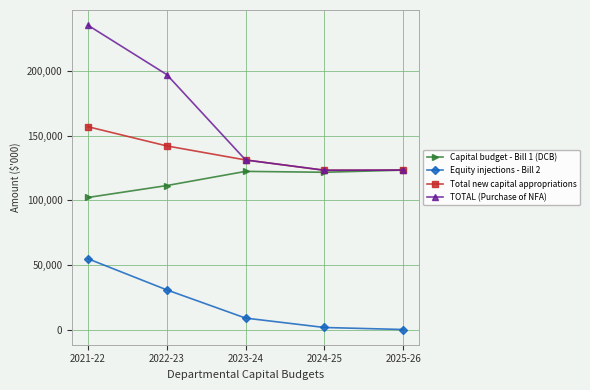

What is the sum of the Equity injections - Bill 2 values at 2023-24 and 2022-23?

39532